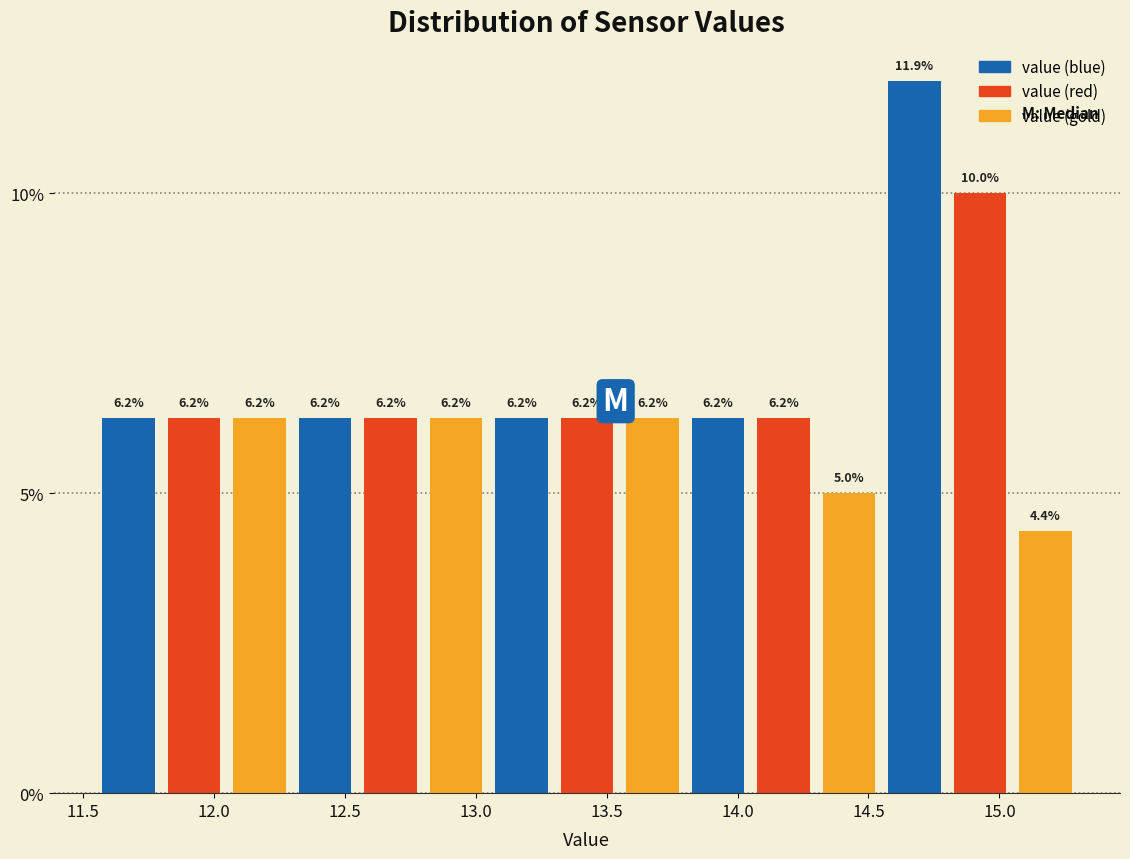

Which range on the x-axis has the tallest bar?

14.55 to 14.80